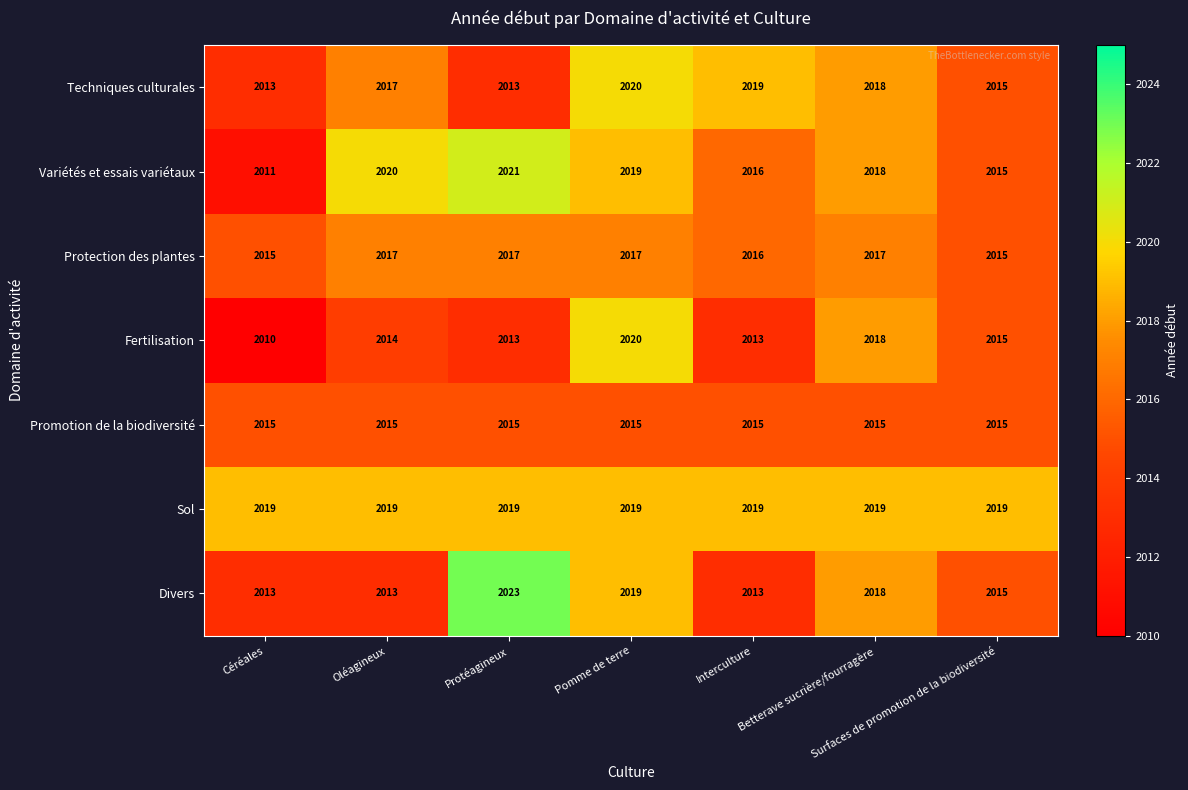

What is the difference between the second highest and second lowest values in the Fertilisation series?

5